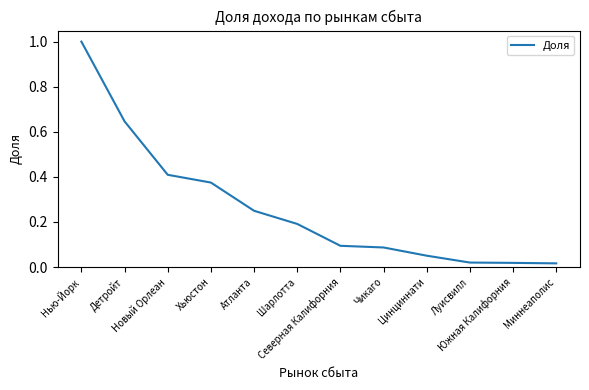

What is the maximum value shown in the chart?

1.0